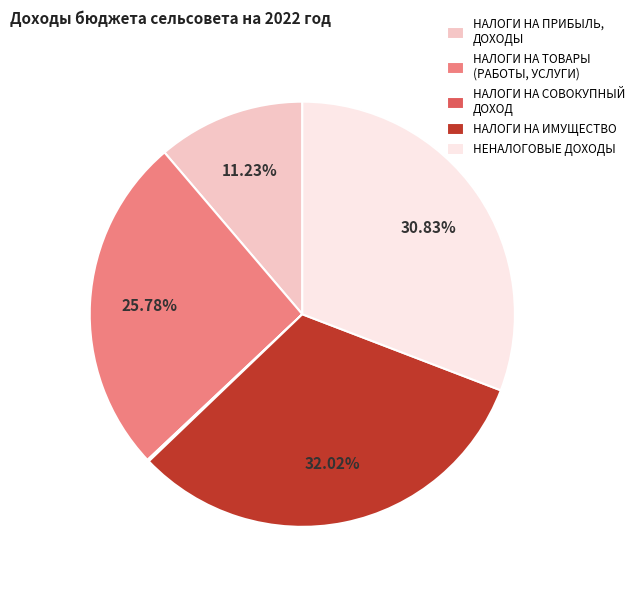

What percentage is NOT represented by НЕНАЛОГОВЫЕ ДОХОДЫ?

69.2%